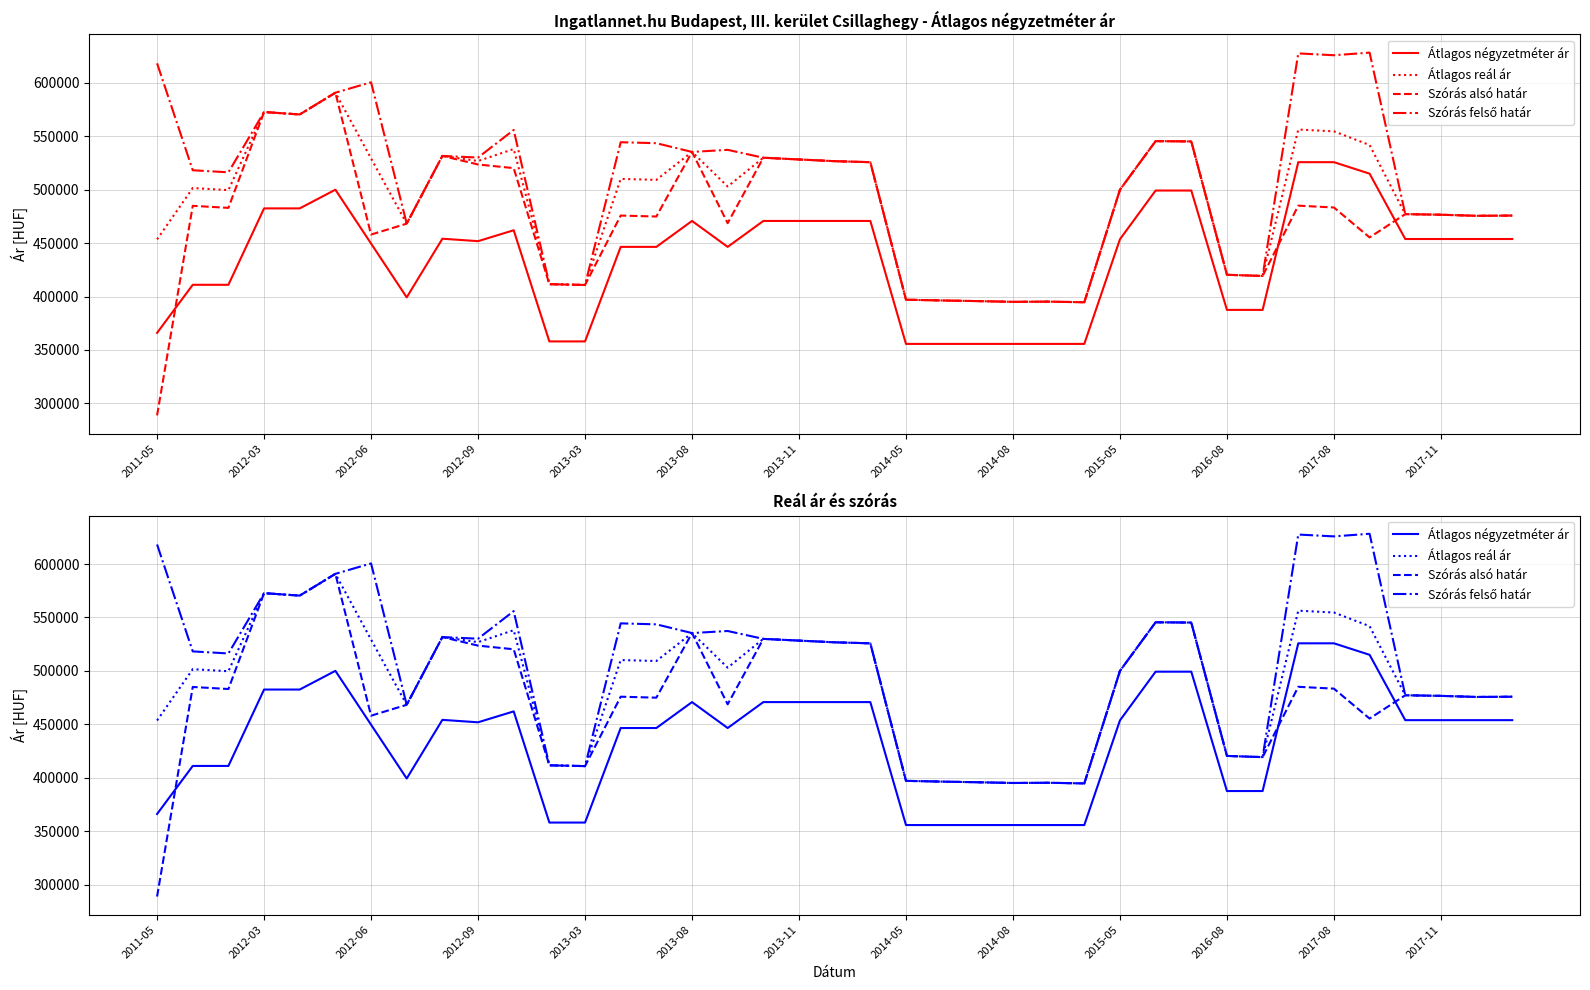

Which series changed the most between 17 and 34?

Szórás felső határ